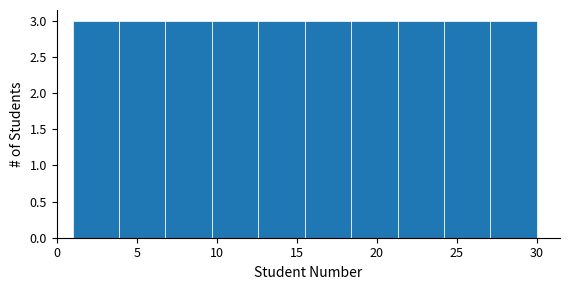

How tall is the bar that spans 9.7 to 12.6 on the x-axis? Neither the bar edges nor the heights are printed on the chart, so give them approximately, as read against the axes.

3